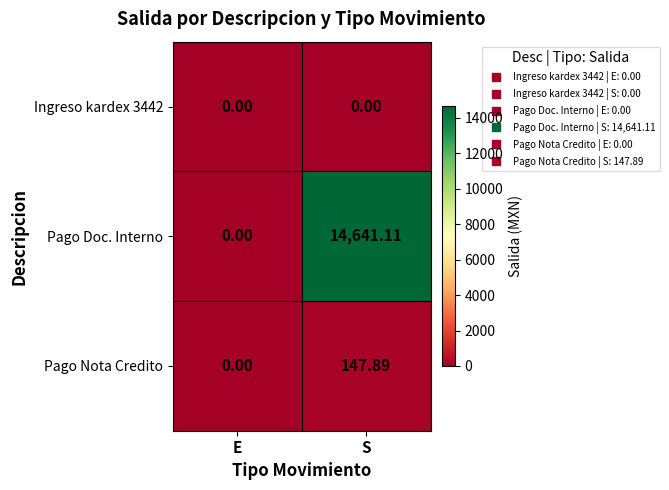

At which label does Pago Nota Credito first exceed 147?

S